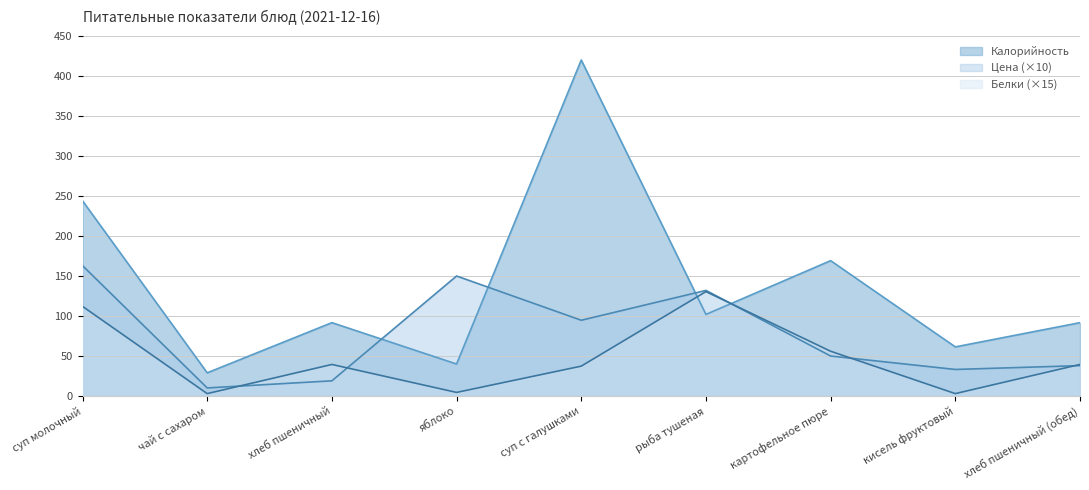

In Калорийность, how many points are higher than both neighbors (excluding endpoints)?

3